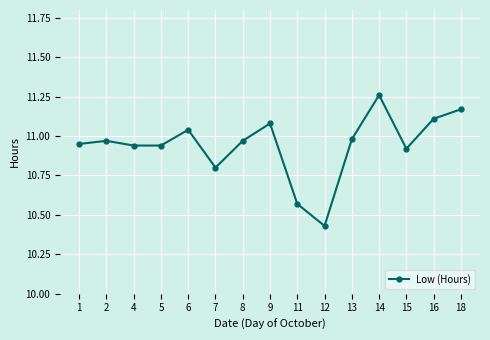

What is the difference between the values at 5 and 14?

0.3